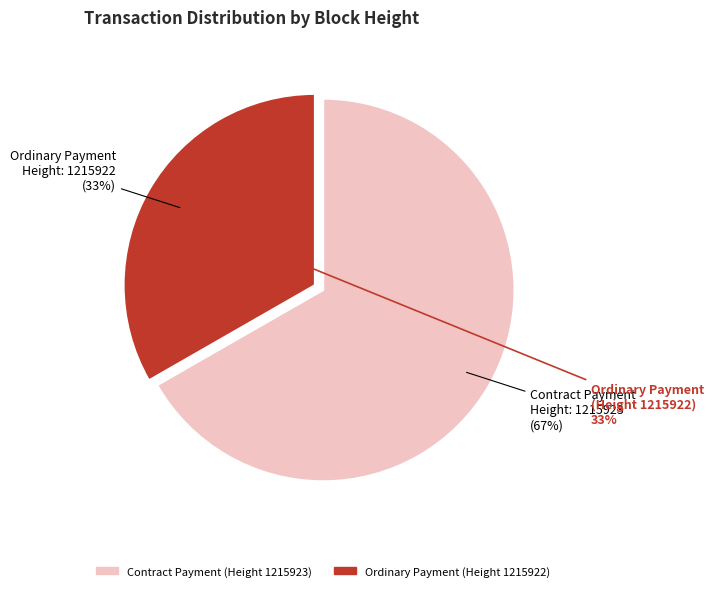

Between 1215922 and 1215923, which is larger?

1215923